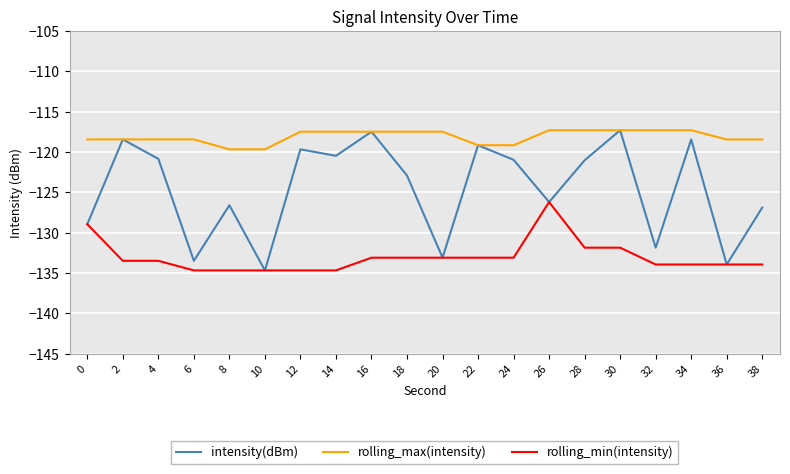

What is the total value across all series at 0?

-376.4